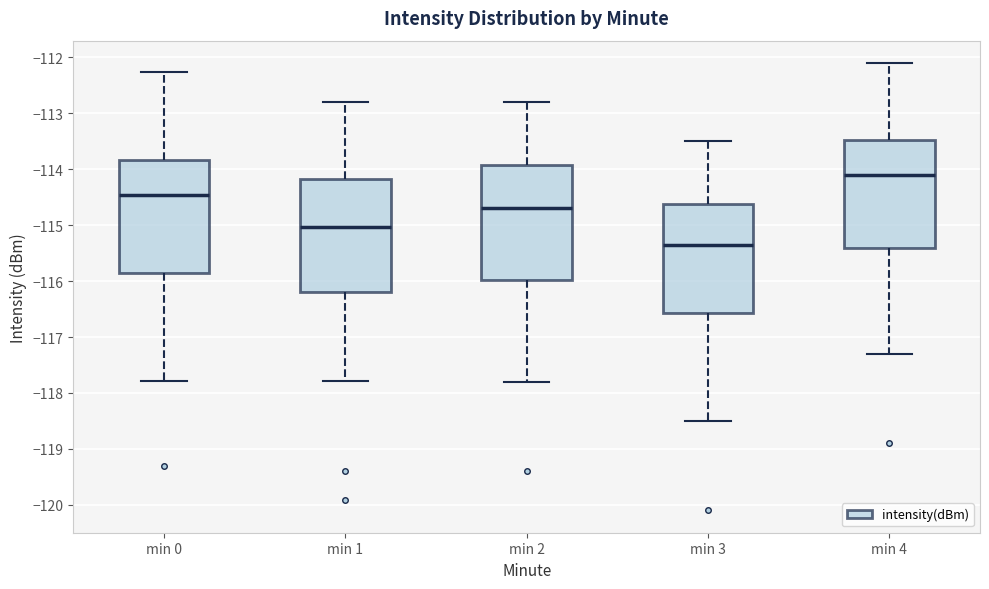

Which box has the lowest median line?

min 3